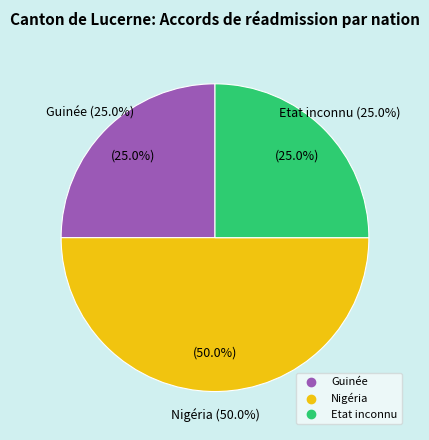

The Somalie slice represents 7% of the pie. True or false?

False